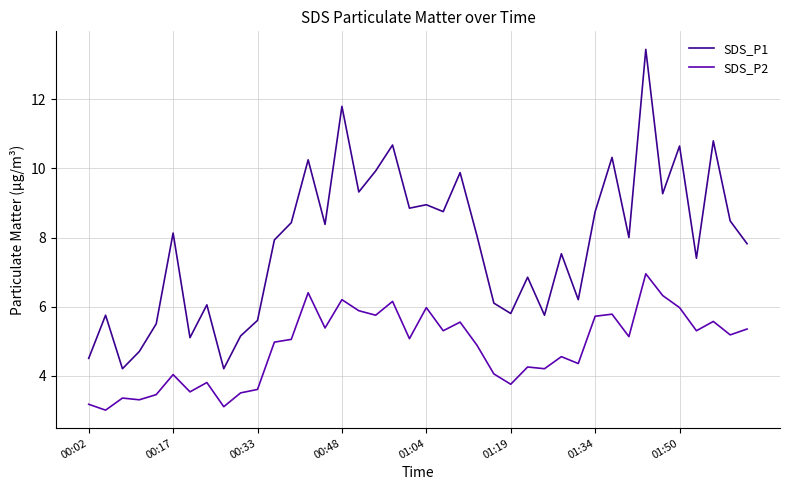

What is the highest value of the SDS_P2 series?

7.0